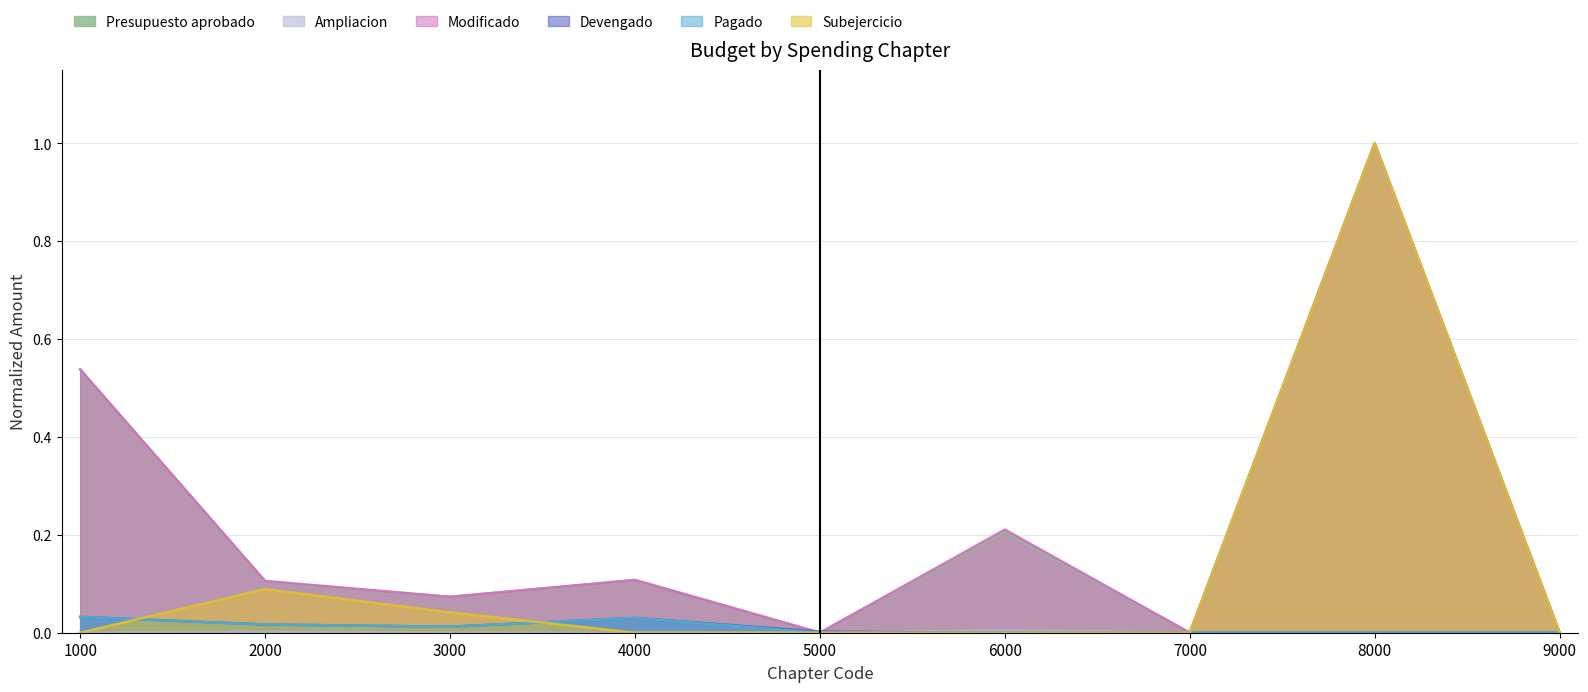

Which series has the largest total across all categories?

Modificado